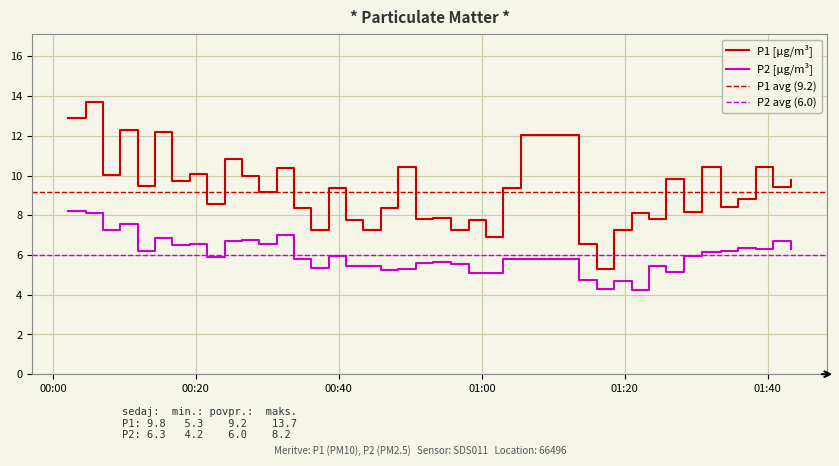

List the series in order of their peak value, lowest first.

P2 [μg/m³], P1 [μg/m³]